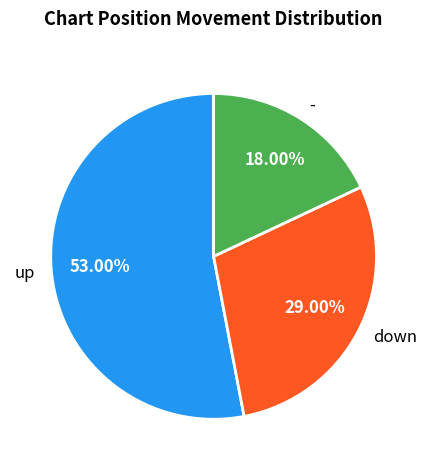

Between - and down, which is larger?

down